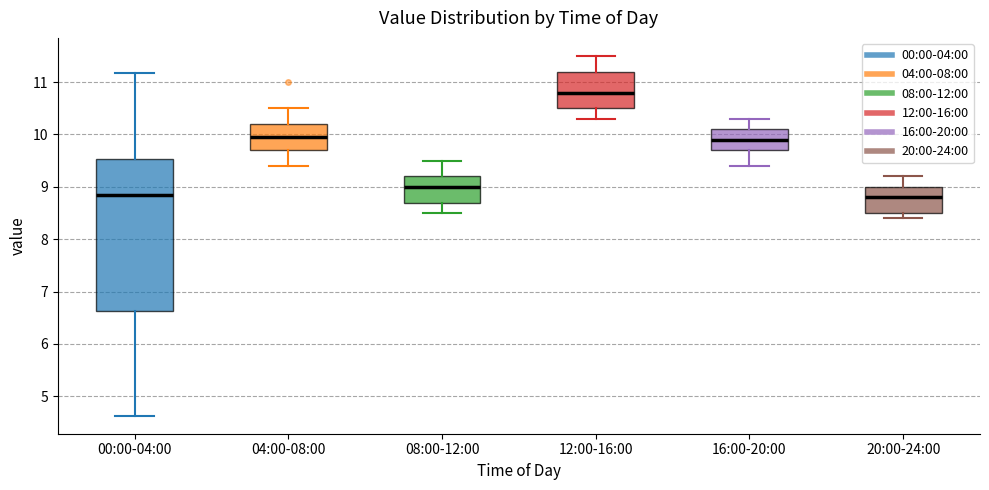

Where does the lower whisker of the box for 00:00-04:00 end on the y-axis? The values are not printed on the chart, so give them approximately, as read against the axis.

4.6